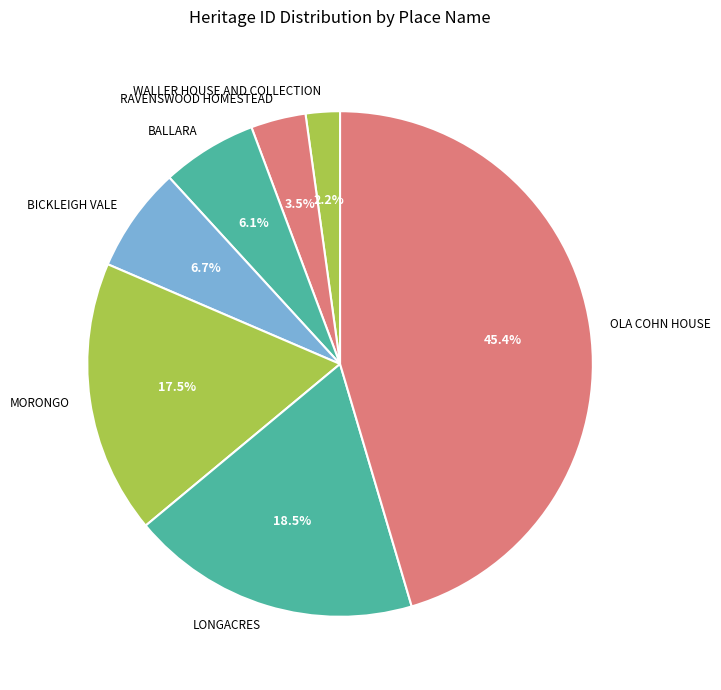

What is the smallest slice in the pie chart?

WALLER HOUSE AND COLLECTION